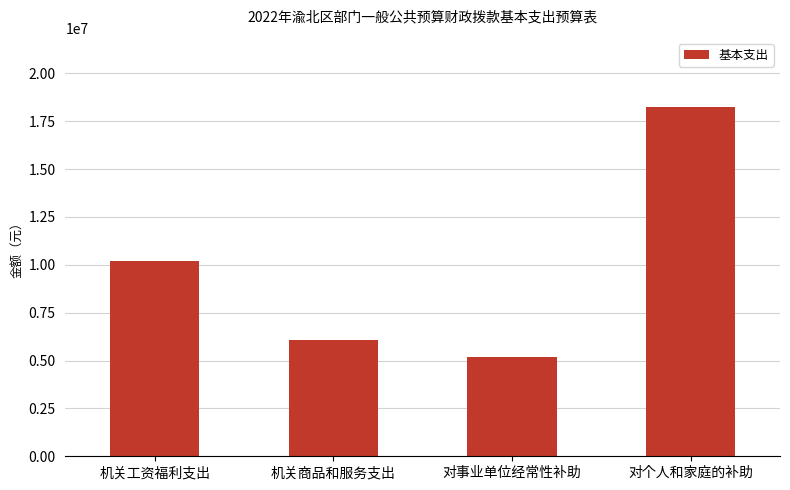

At which label is the value closest to 11705272?

机关工资福利支出